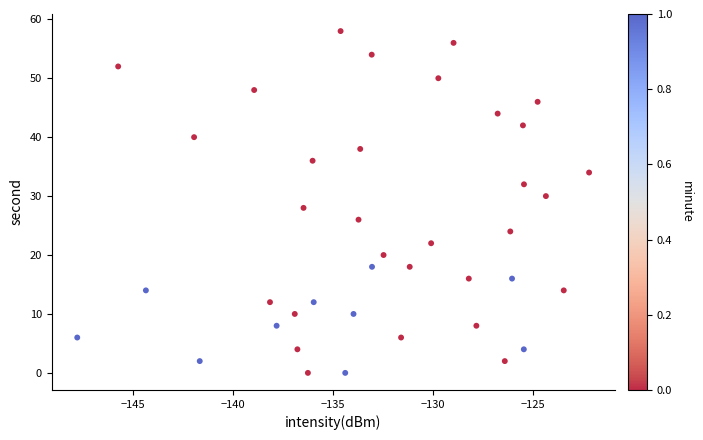

What is the range of Y values (max minus min)?

58